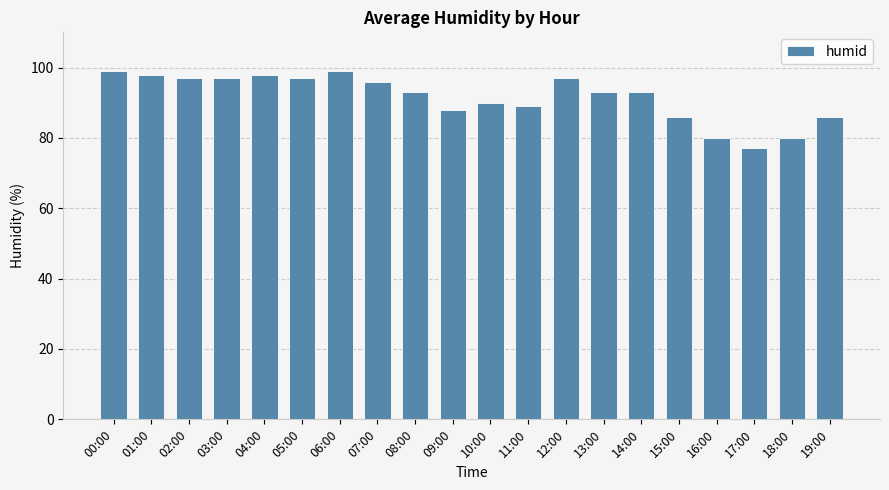

What is the difference between the second highest and second lowest values?

19